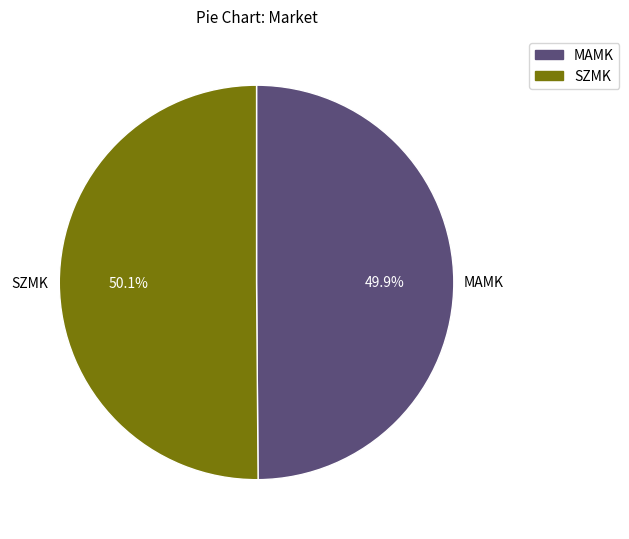

What is the ratio of the value at SZMK to the value at MAMK?

1.0